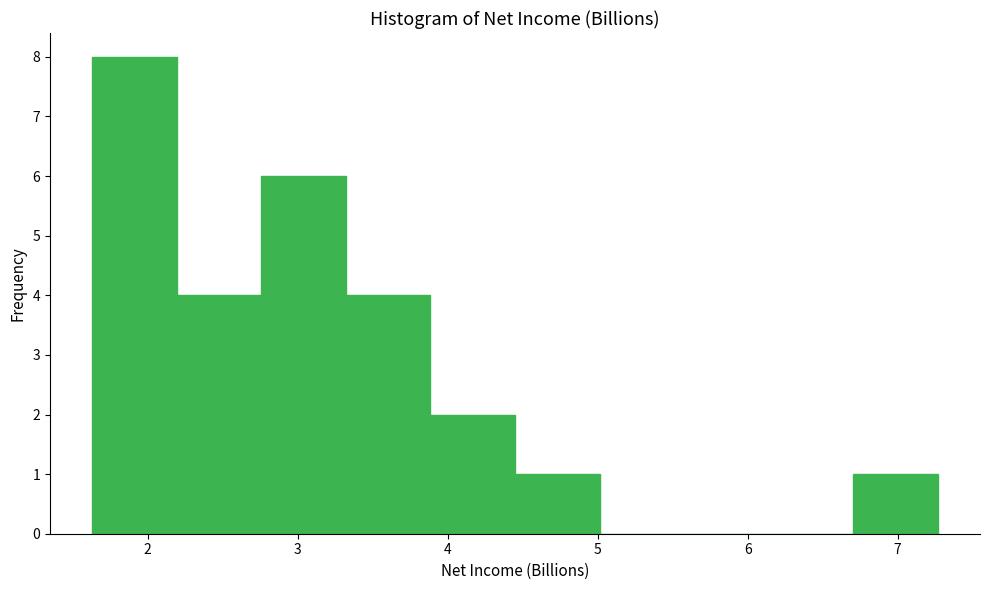

What is the height of the bar covering 4.4 to 5.0 on the x-axis? Neither the bar edges nor the heights are printed on the chart, so give them approximately, as read against the axes.

1